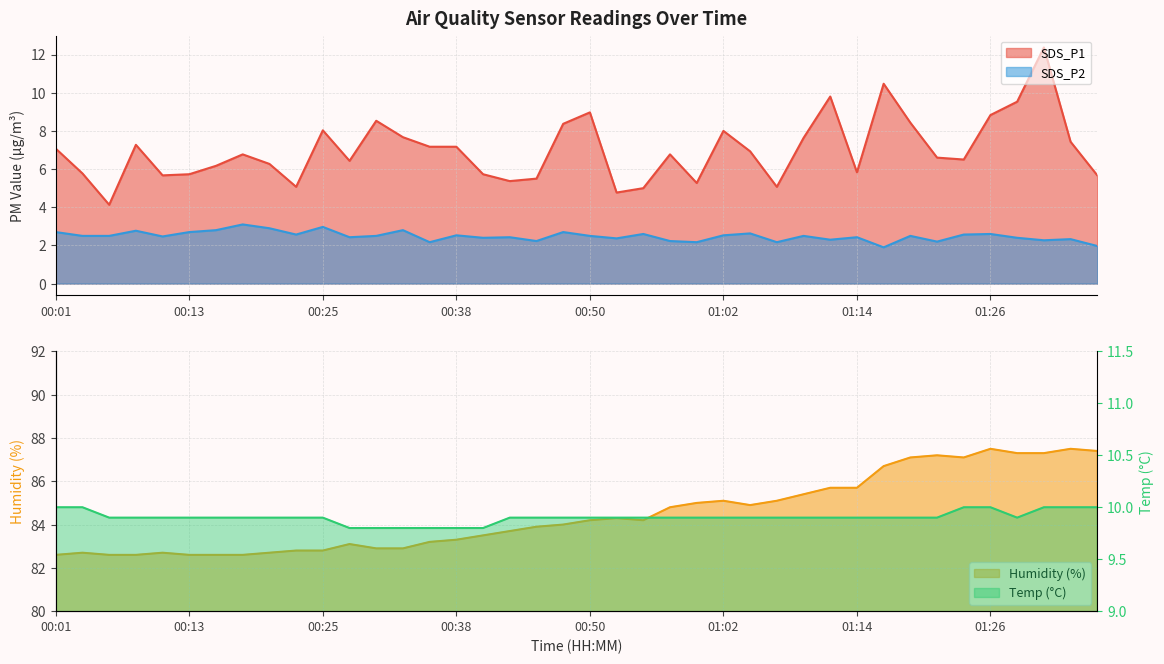

How many lines are shown in the chart?

4